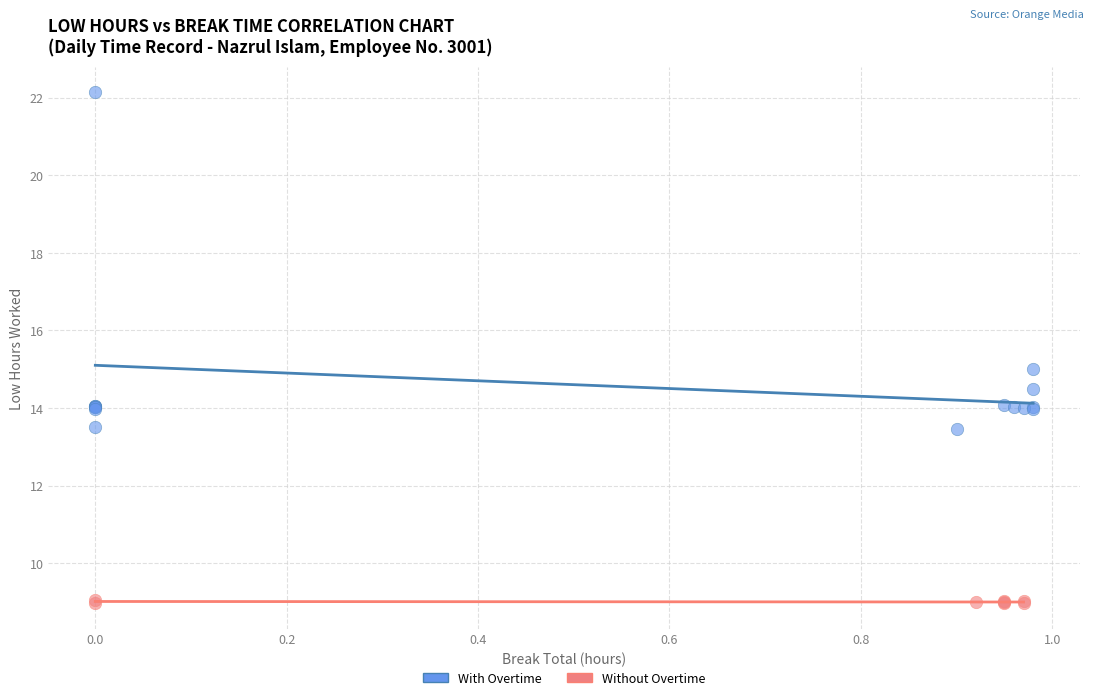

Which series reaches the maximum Y coordinate?

With Overtime